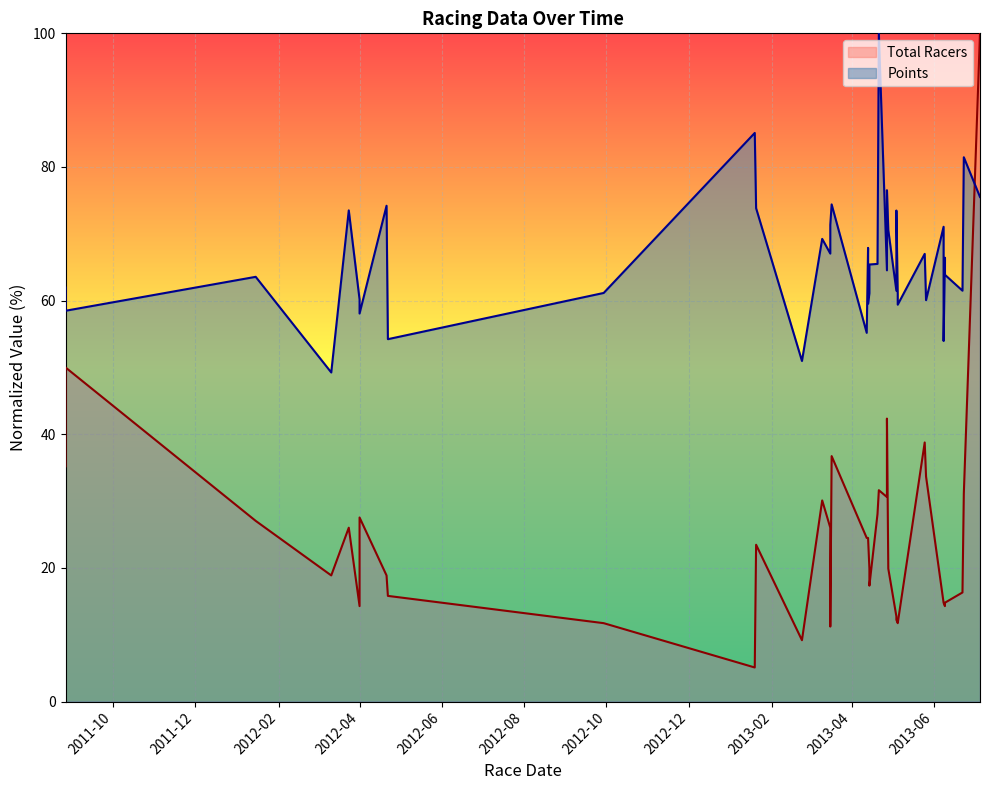

Count the number of categories in the chart.

40